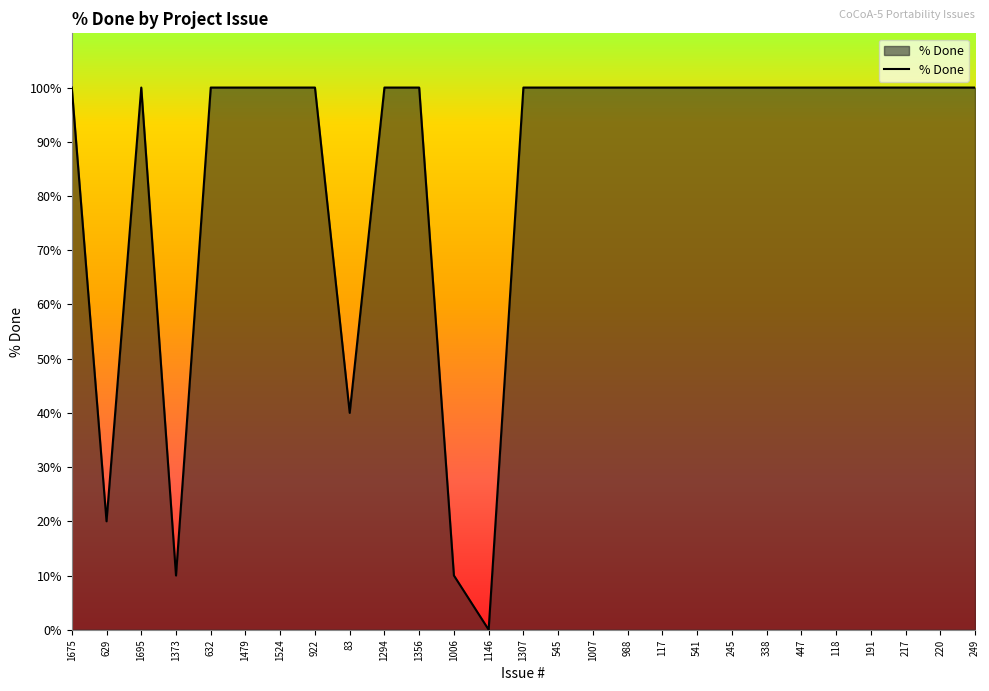

True or false: the data has more than 0 interior local peaks.

True